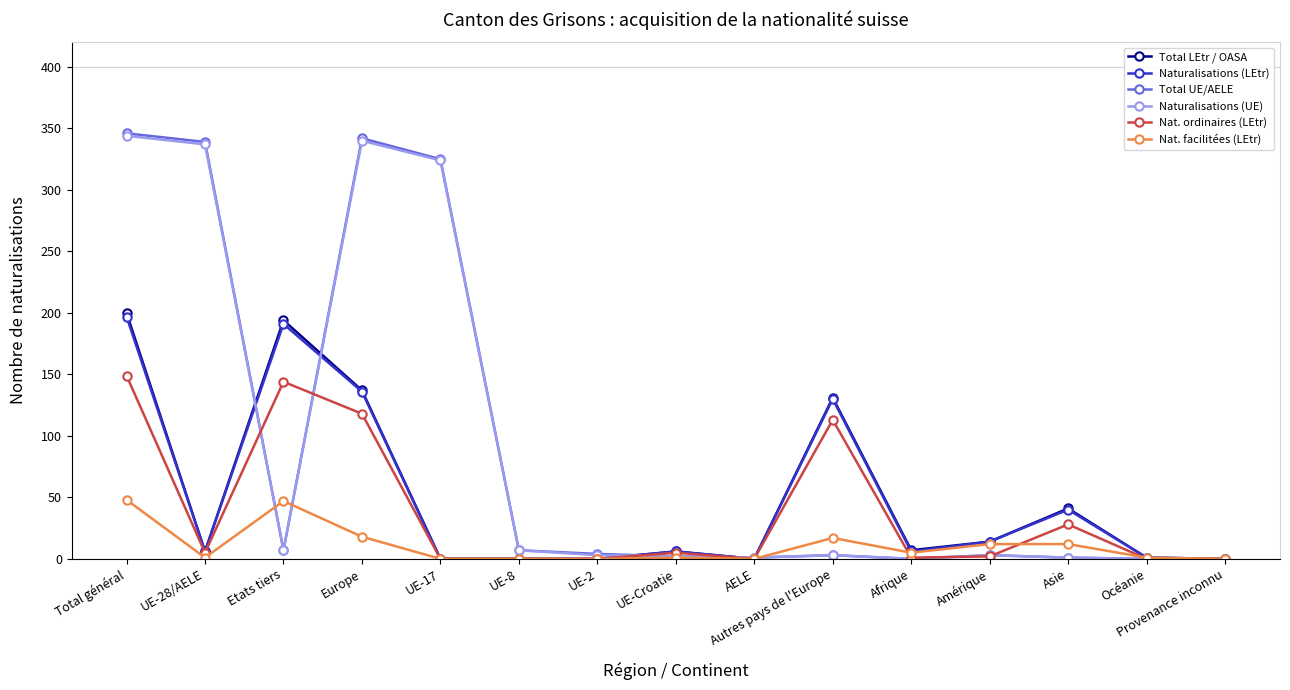

What is the sum of the Total UE/AELE values at UE-2 and Etats tiers?

11